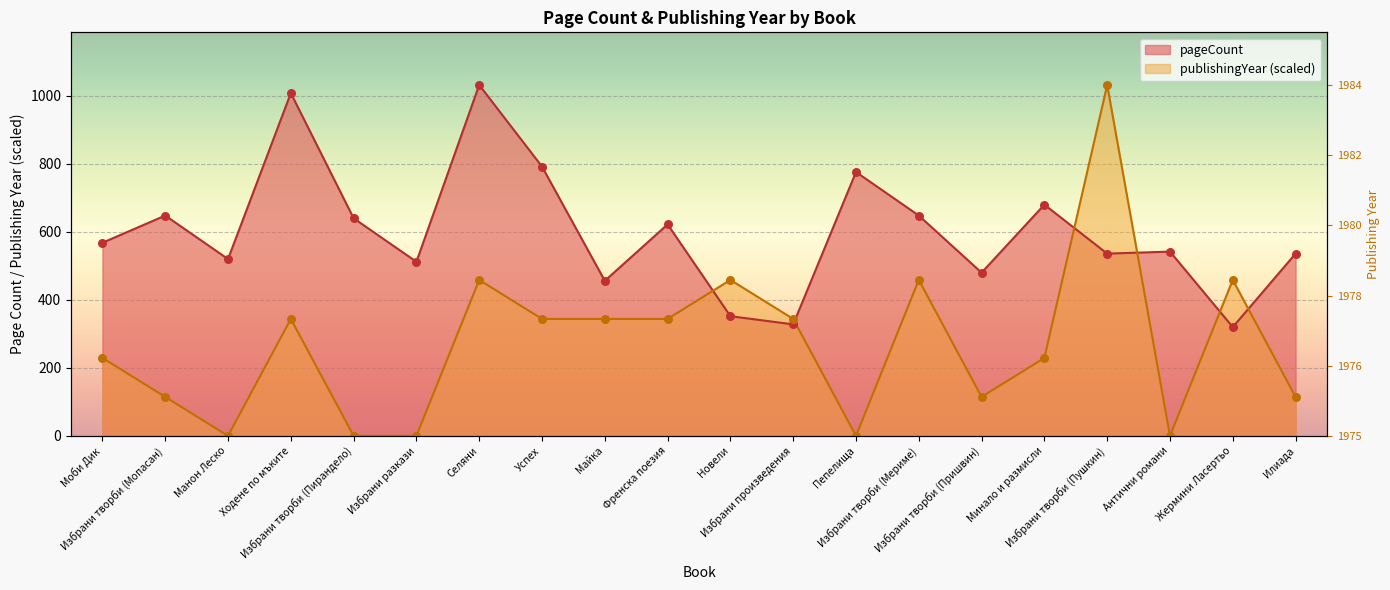

What are all the series names shown in the legend?

pageCount, publishingYear